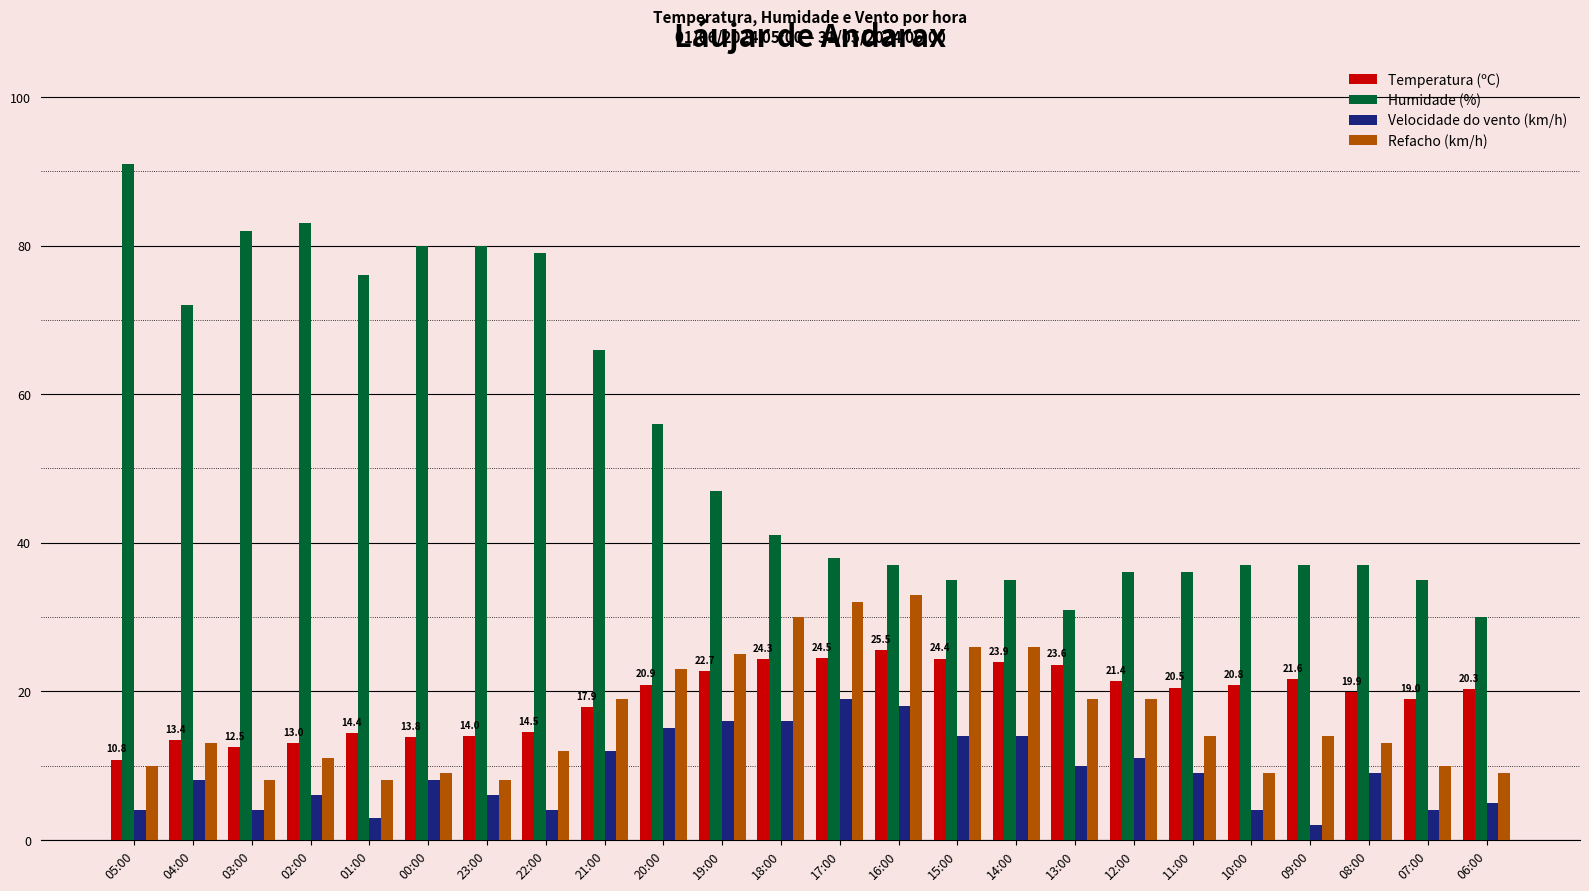

Rank the series at 06:00 from lowest to highest value.

Velocidade do vento (km/h), Refacho (km/h), Temperatura (ºC), Humidade (%)